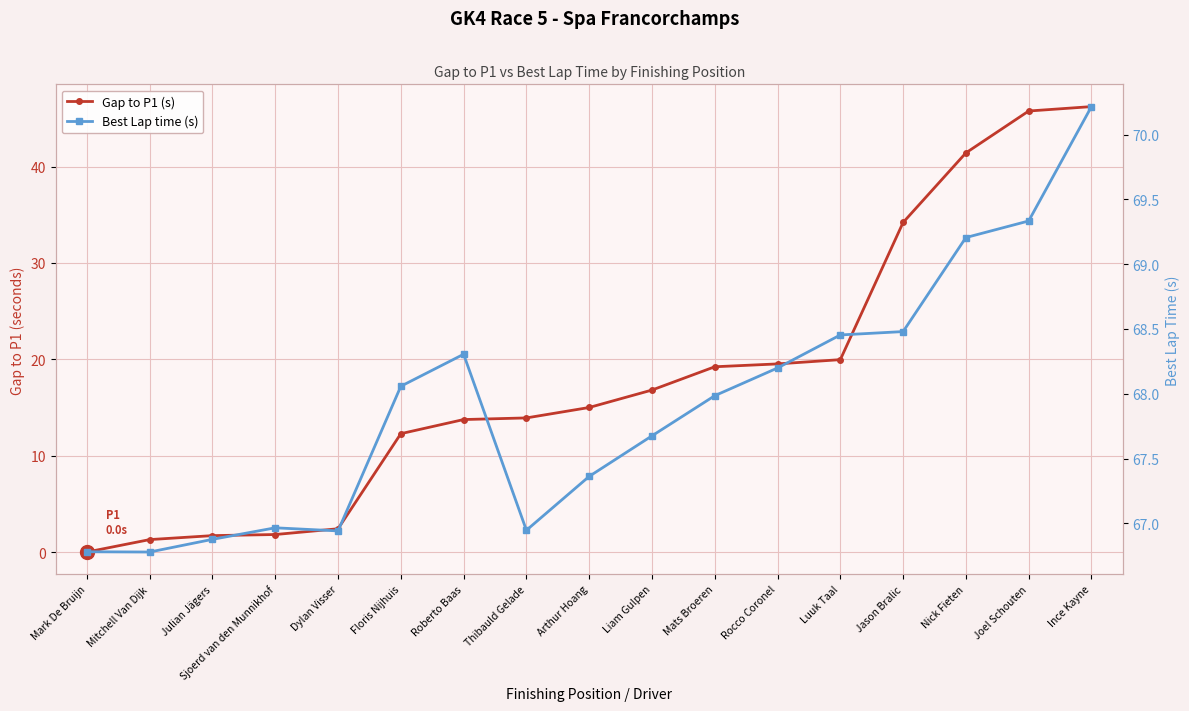

Rank the series by their maximum value, from lowest to highest.

Gap to P1 (s), Best Lap time (s)